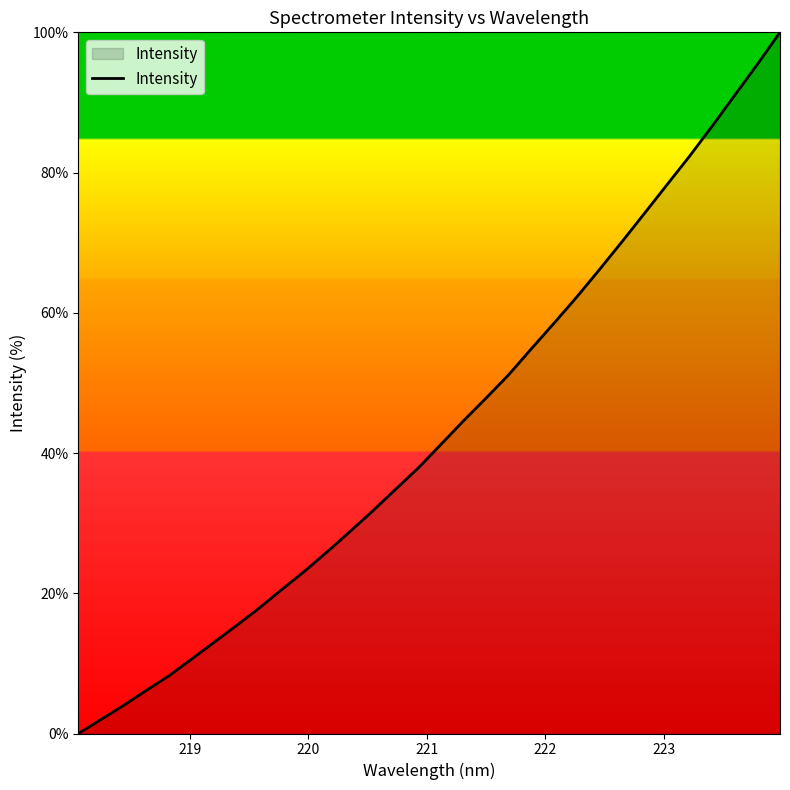

What is the greatest value displayed?

100.0